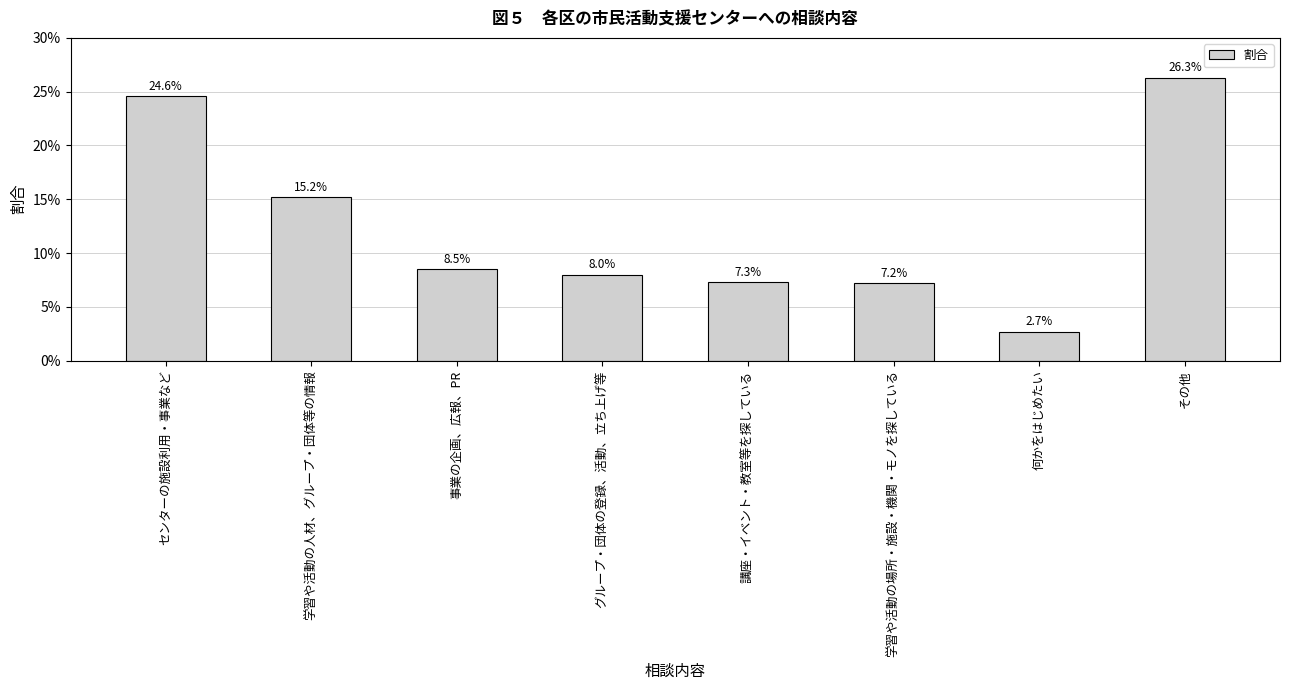

What is the label of the 8th bar from the left?

その他